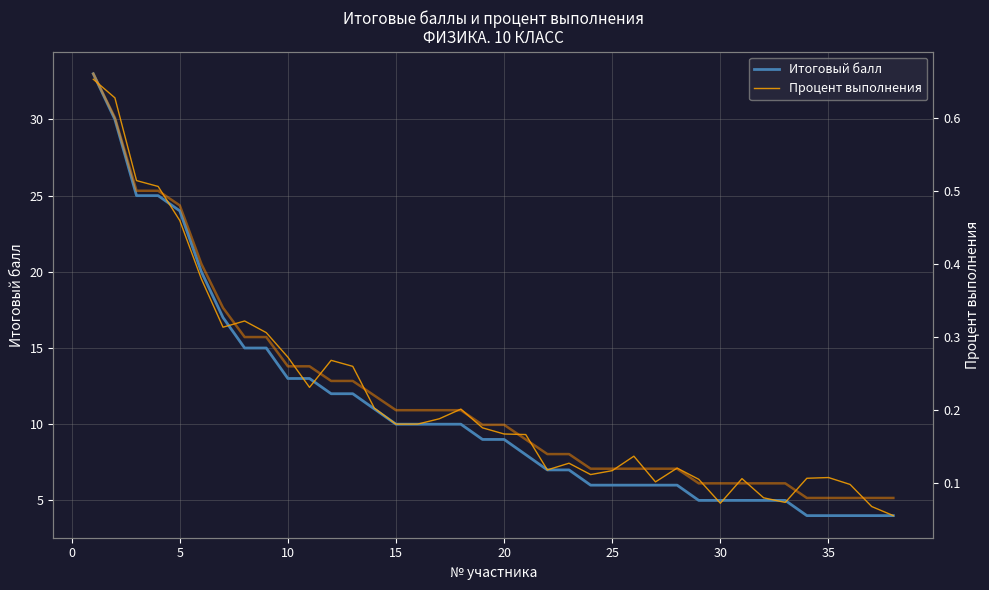

What is the highest value of the Процент выполнения series?

0.7